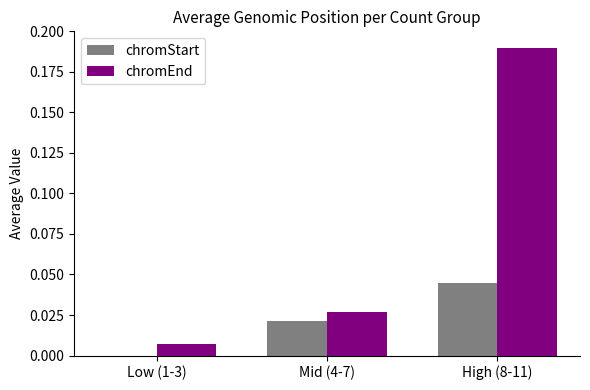

Where is chromEnd nearest to the value 0?

Low (1-3)